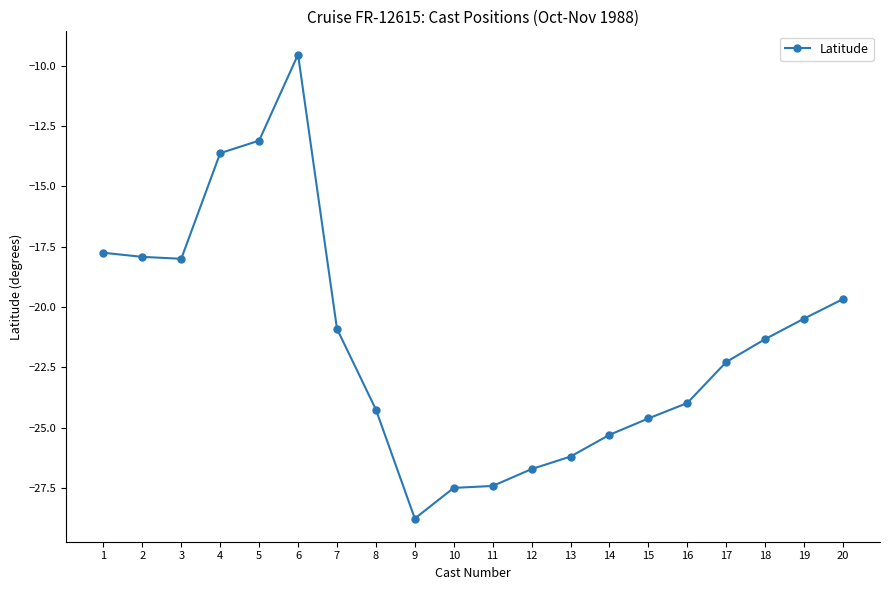

What value does the data have at 20?

-19.7